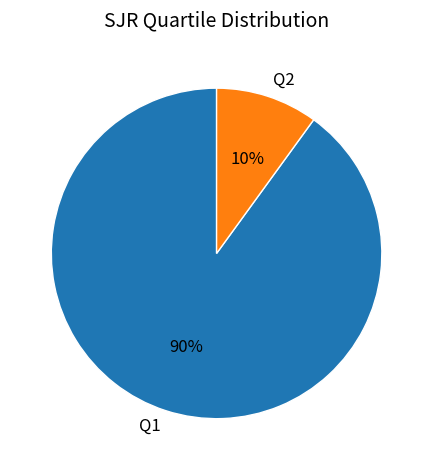

How many slices are in this pie chart?

2